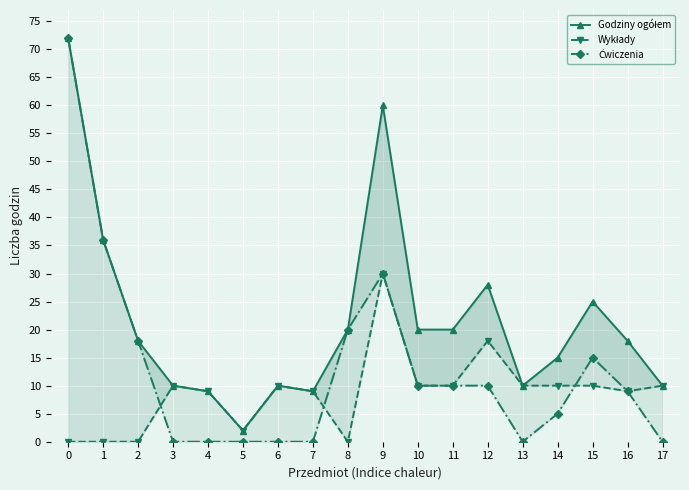

How many data points in Ćwiczenia are less than 10?

9